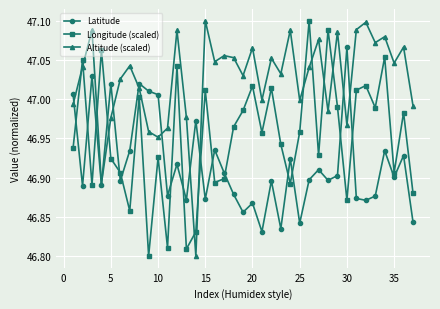

At how many categories does at least one series exceed 46?

37